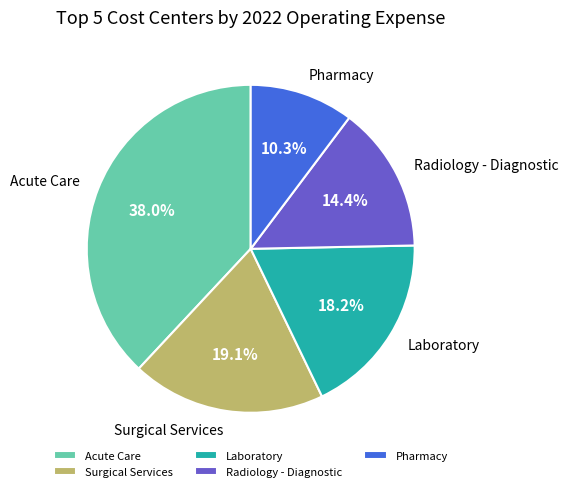

Combined, what portion of the pie is Radiology - Diagnostic and Laboratory?

32.6%